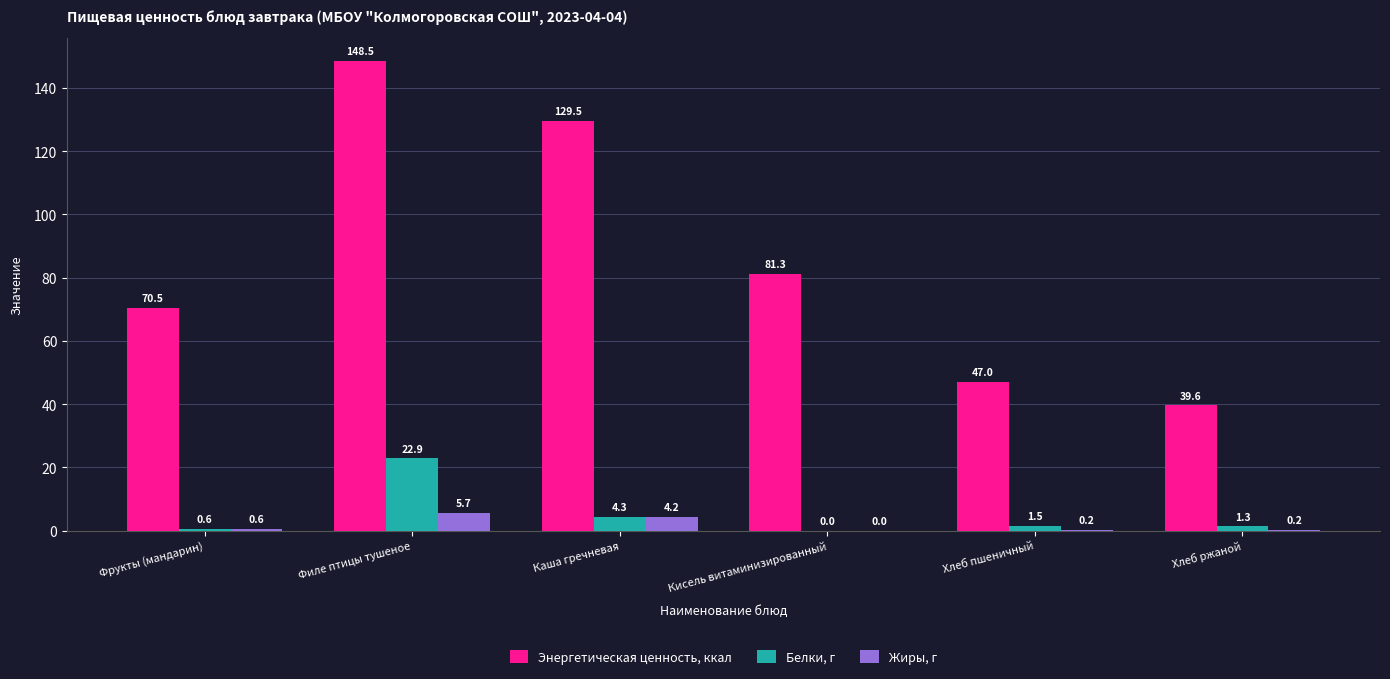

What is the sum of the Жиры, г values at Фрукты (мандарин) and Каша гречневая?

4.8